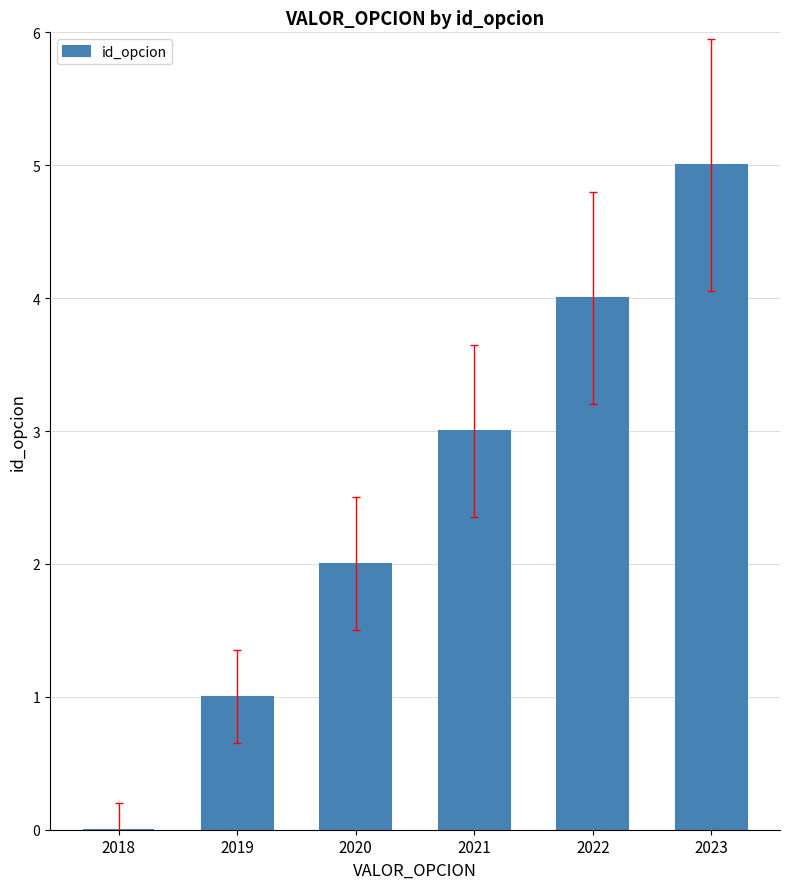

Which has a higher value, 2022 or 2018?

2022